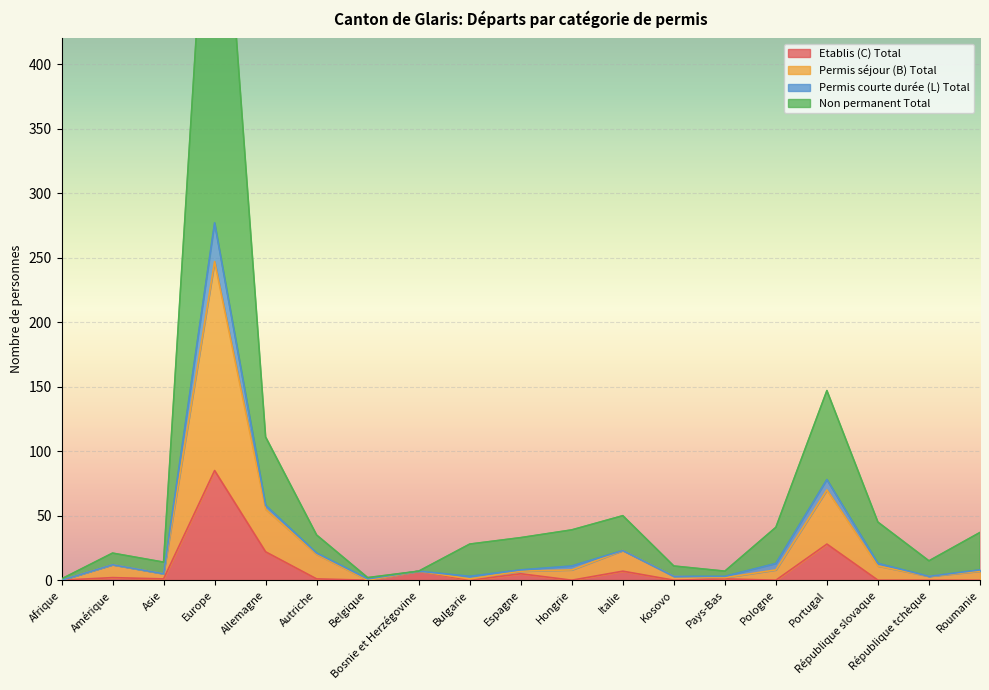

The Etablis (C) Total series shows 85 at Europe. True or false?

True